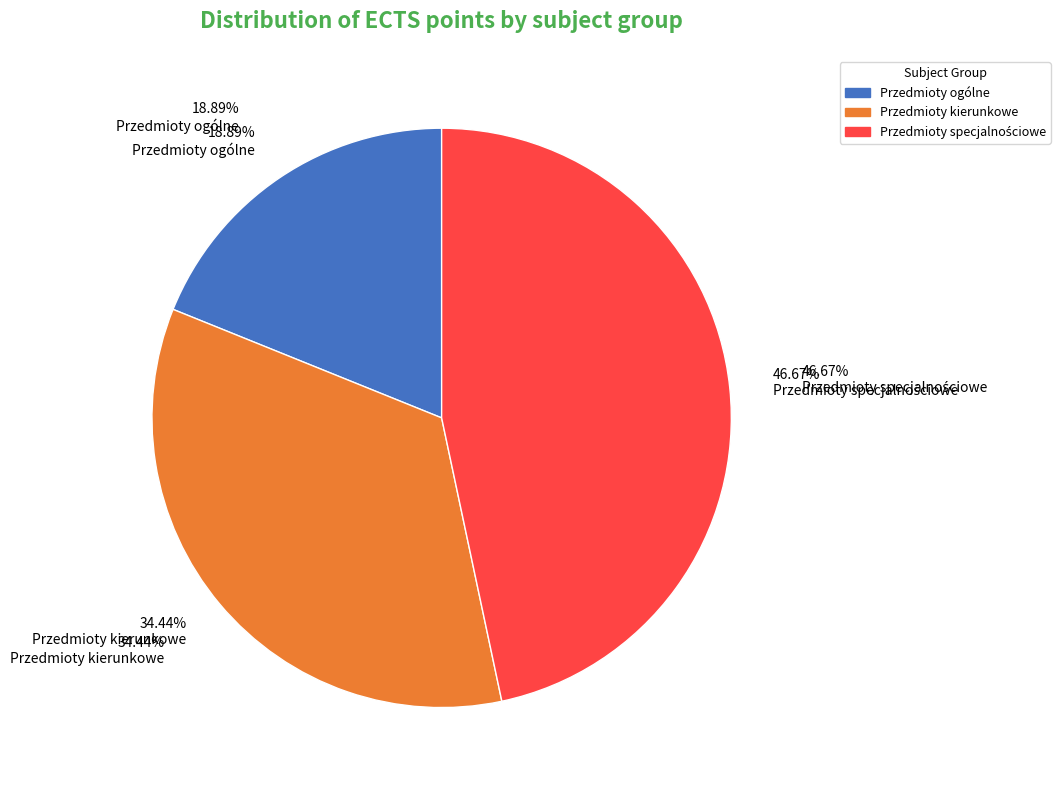

To the nearest percent, what portion does Przedmioty specjalnościowe represent?

47%